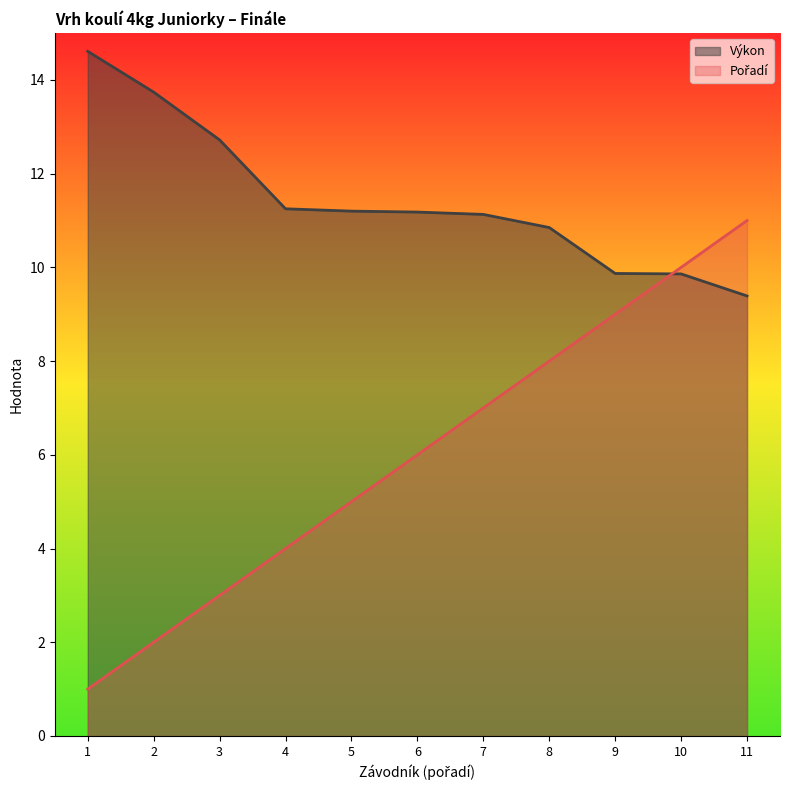

Reading right to left, what are all the values shown in this chart?

Pořadí: 11.0	10.0	9.0	8.0	7.0	6.0	5.0	4.0	3.0	2.0	1.0
Výkon: 9.4	9.9	9.9	10.8	11.1	11.2	11.2	11.2	12.7	13.7	14.6